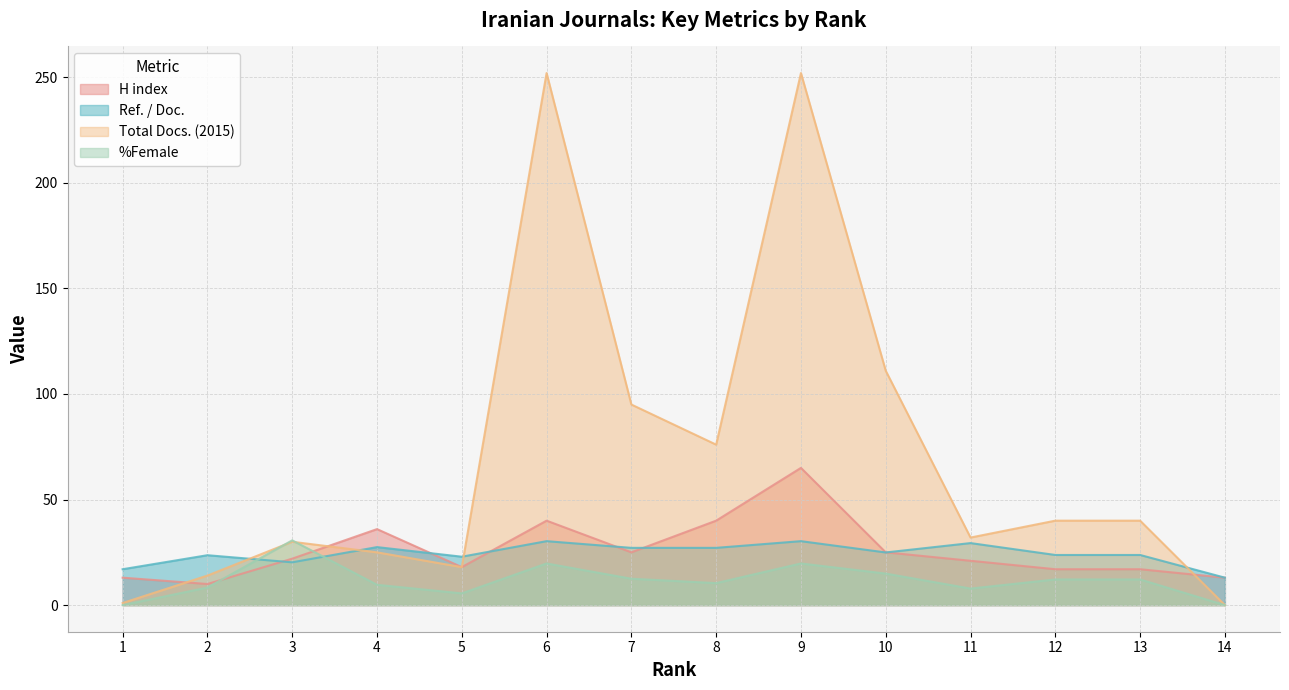

How many data points in Ref. / Doc. are above 24?

7